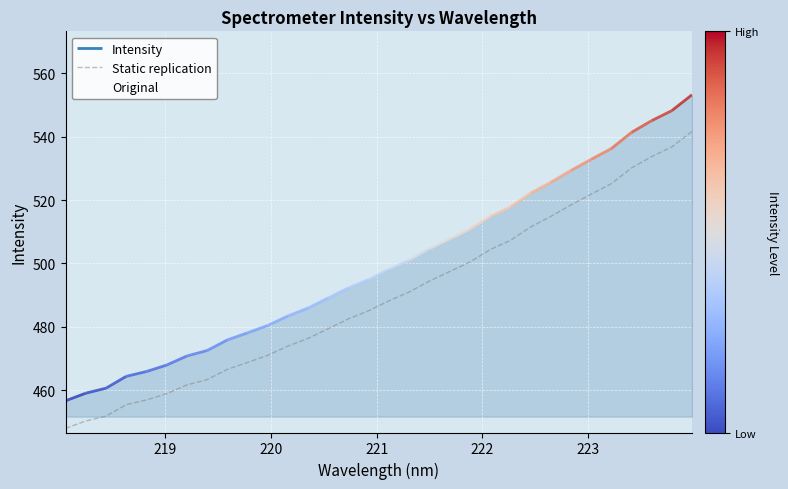

True or false: Original and Static replication intersect in this chart.

False